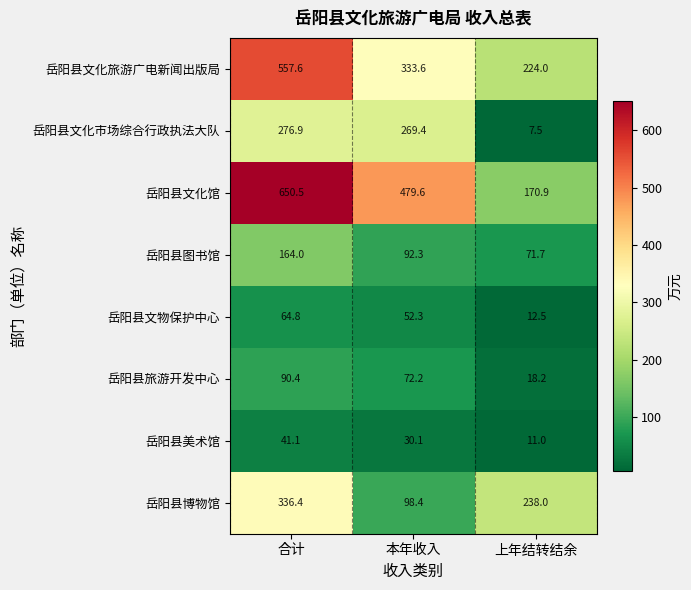

Reading left to right, list all the values displayed in this chart.

岳阳县文化旅游广电新闻出版局: 557.6	333.6	224.0
岳阳县文化市场综合行政执法大队: 276.9	269.4	7.5
岳阳县文化馆: 650.5	479.6	170.9
岳阳县图书馆: 164.0	92.3	71.7
岳阳县文物保护中心: 64.8	52.3	12.5
岳阳县旅游开发中心: 90.4	72.2	18.2
岳阳县美术馆: 41.1	30.1	11.0
岳阳县博物馆: 336.4	98.4	238.0